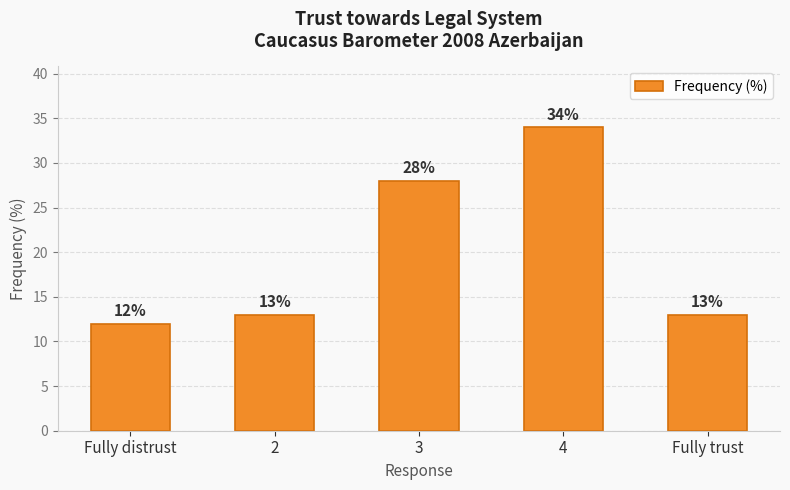

What is the difference between the maximum and second lowest values?

21